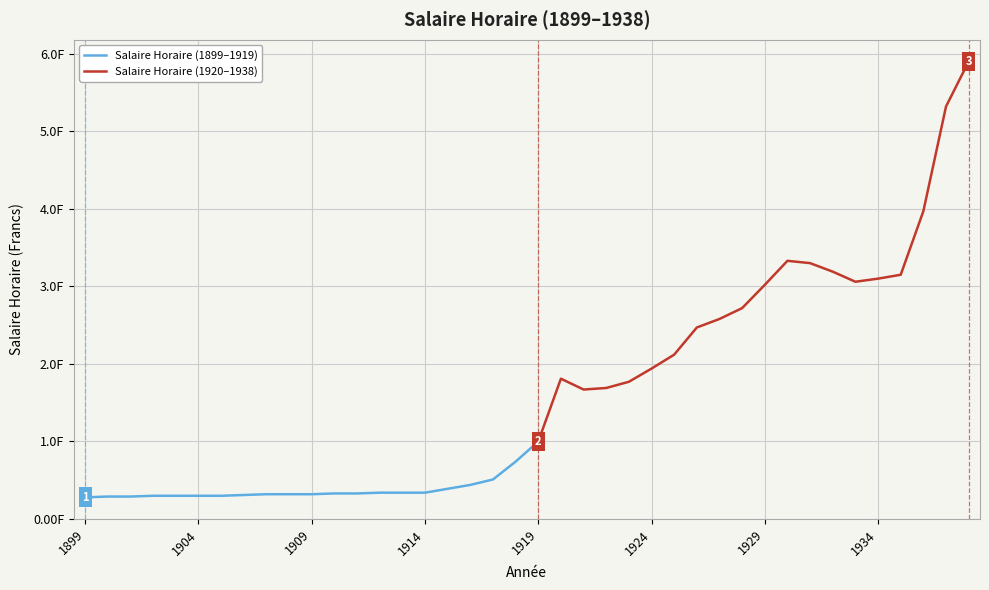

What is the average value?

1.6